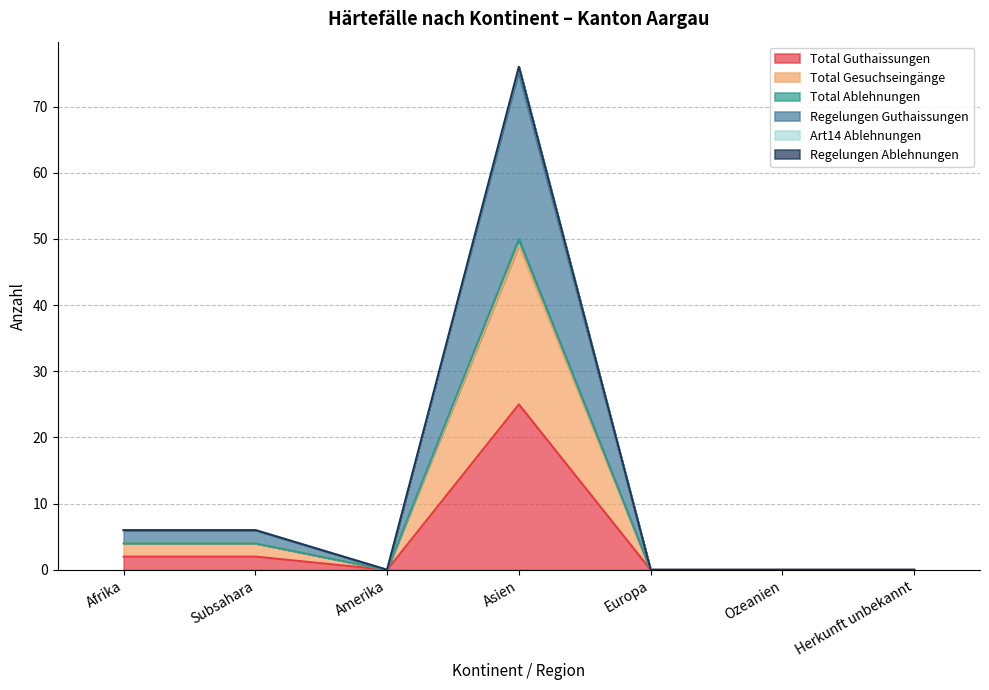

Is it true that Art14 Ablehnungen equals 0 at Europa?

True